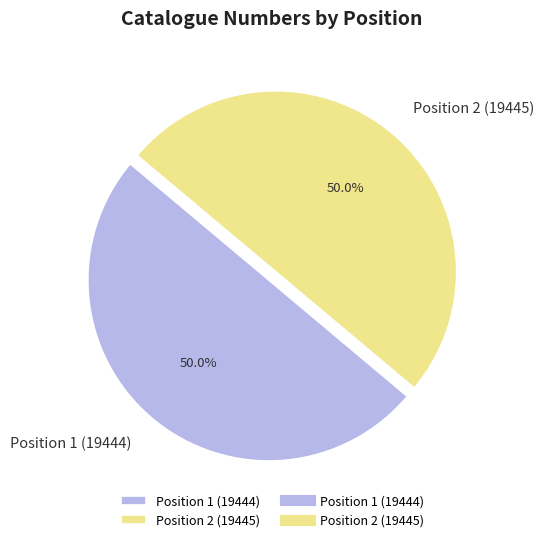

How much of the chart is everything except Position 2 (19445)?

50.0%